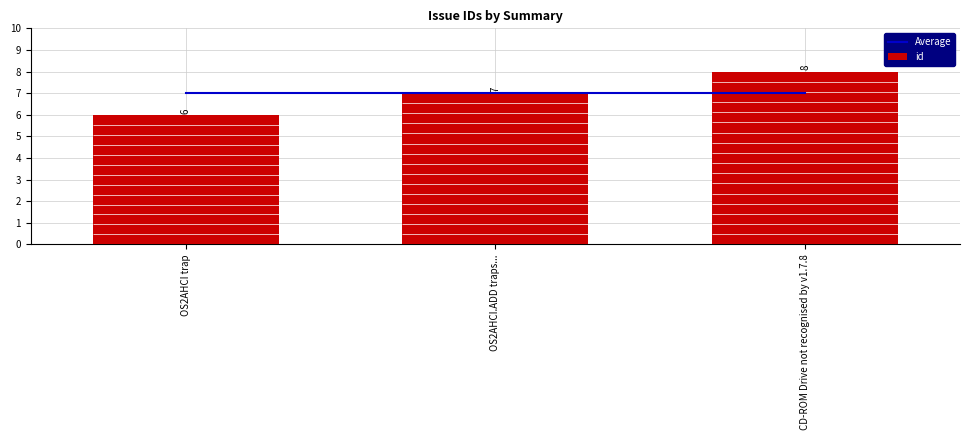

Reading right to left, what are all the values shown in this chart?

Average: 7	7	7
id: 8	7	6